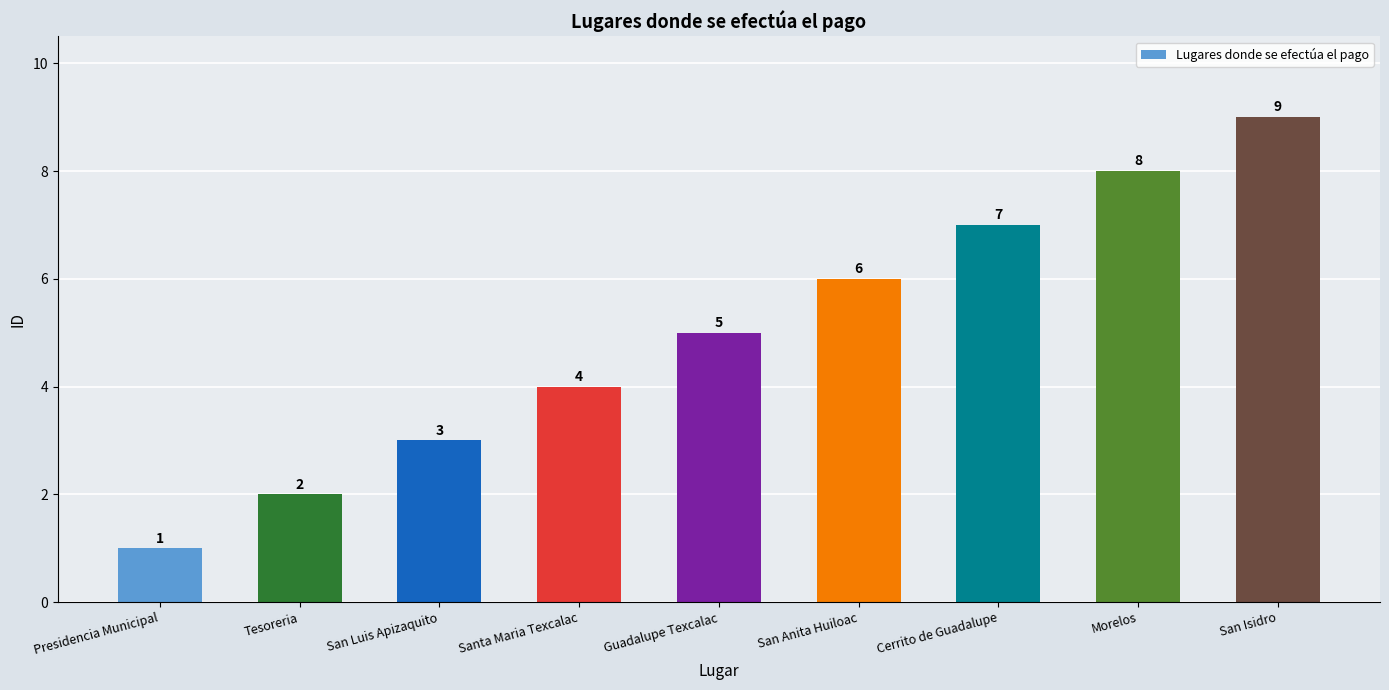

Approximately how many times larger is the value at Cerrito de Guadalupe compared to Morelos?

0.9